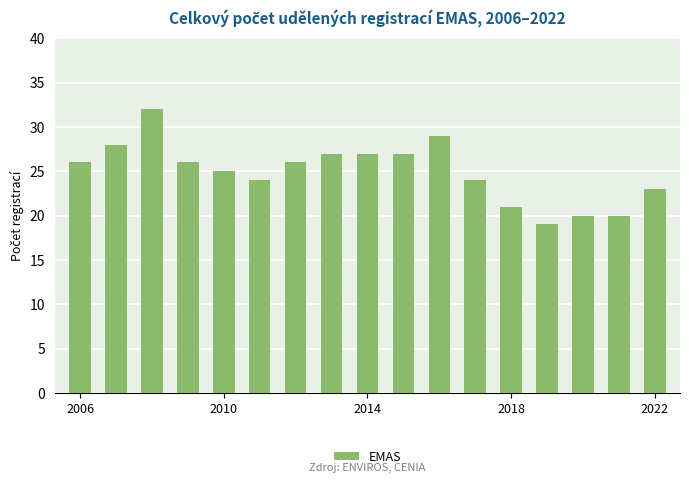

Count the number of data series in this chart.

1